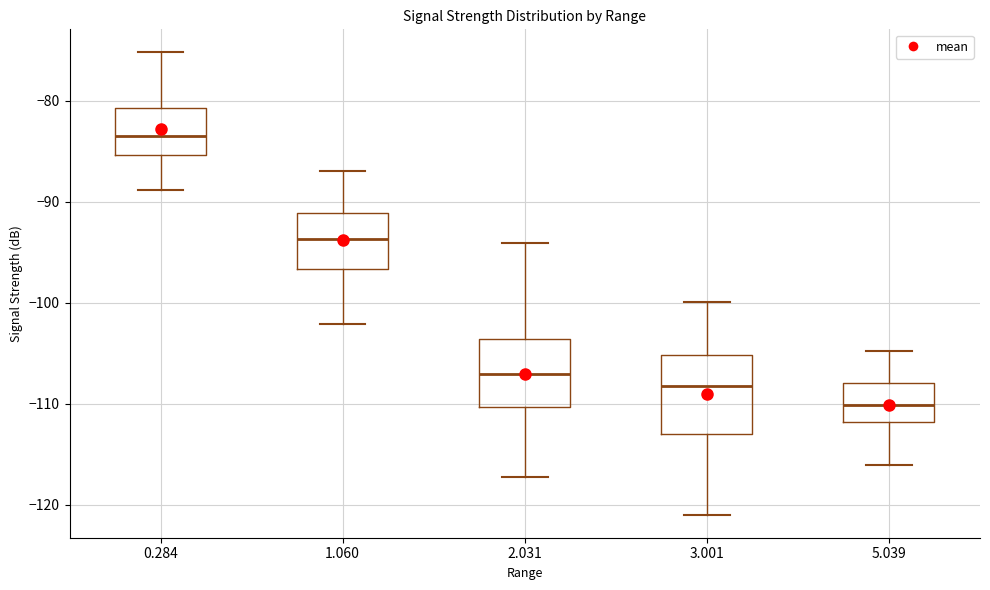

Which box is the tallest, from its lower edge to its upper edge?

3.001